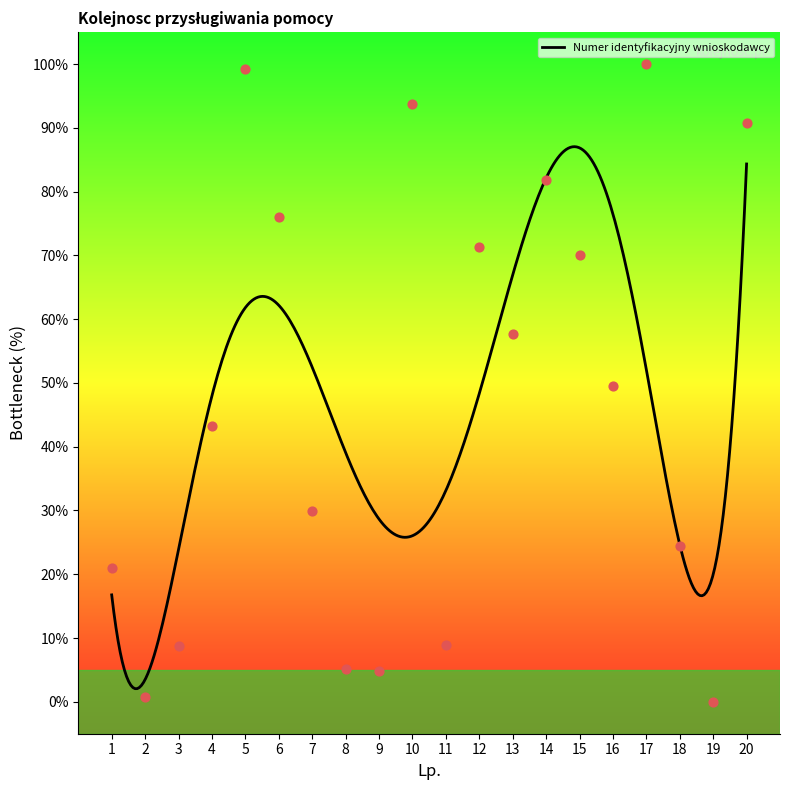

Between 5 and 18, which is larger?

5